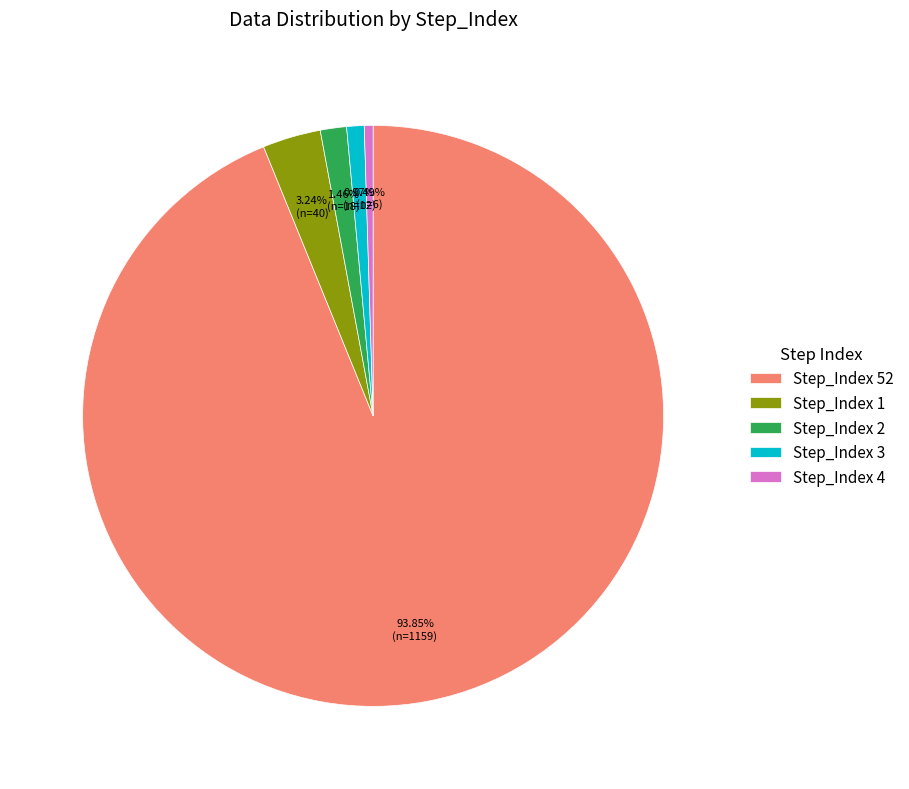

Does Step_Index 1 represent more than half of the total?

No